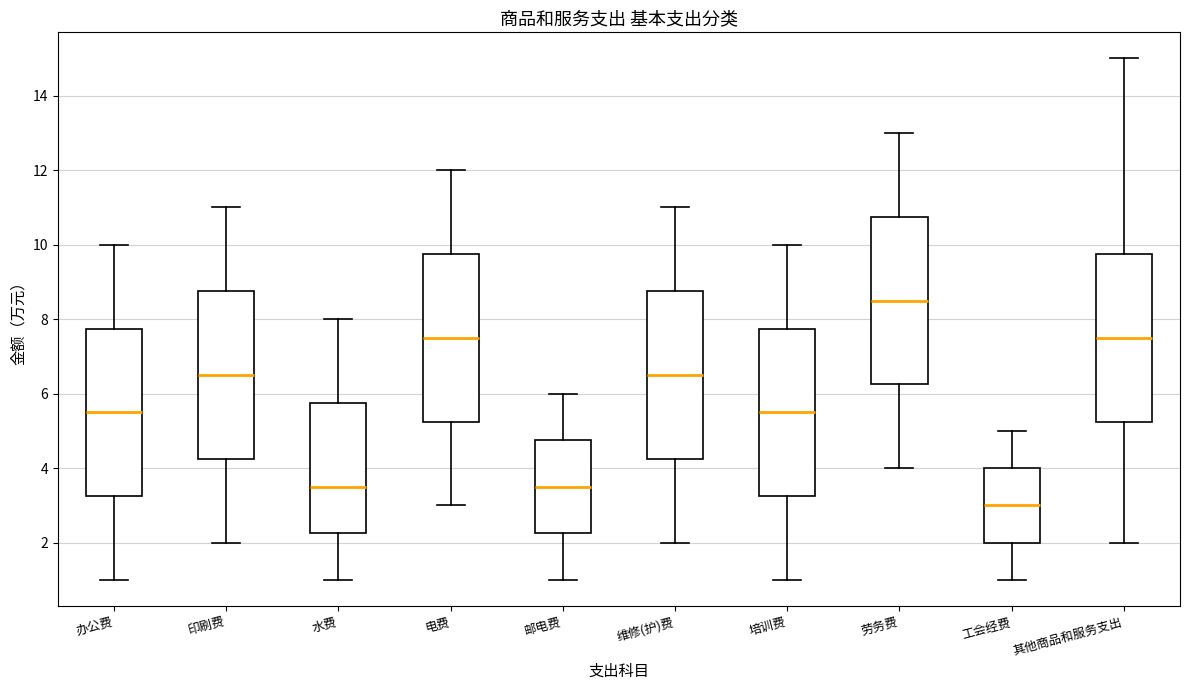

Which box has the lowest median line?

工会经费